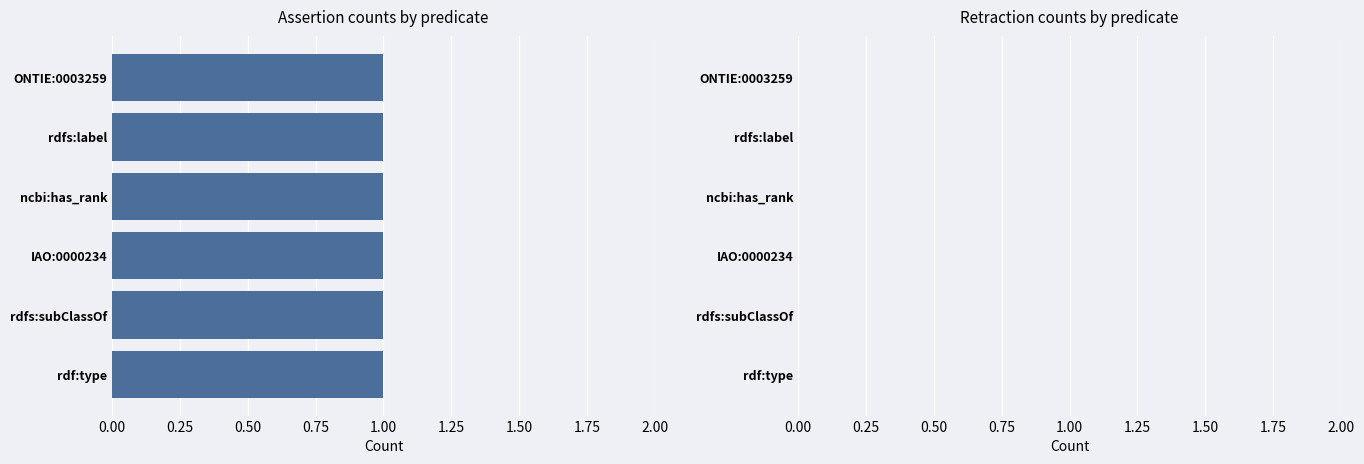

The value of assertion at IAO:0000234 is 1. True or false?

True